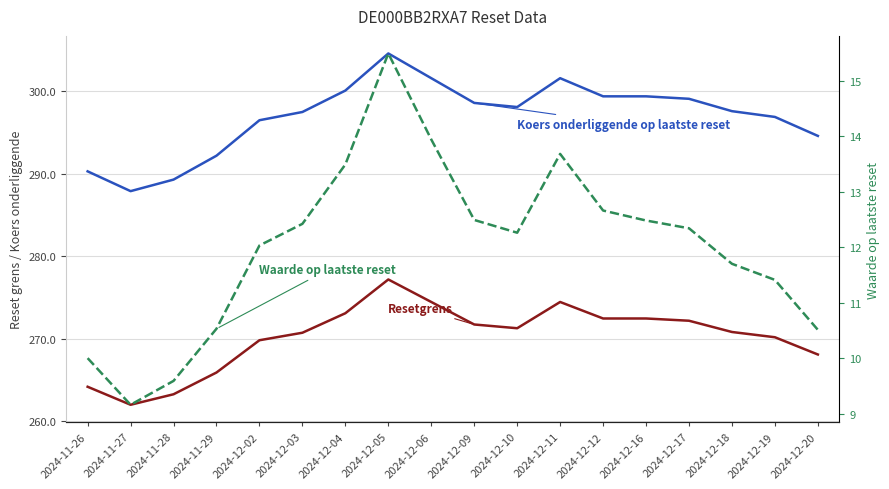

Does the chart have visible grid lines?

Yes